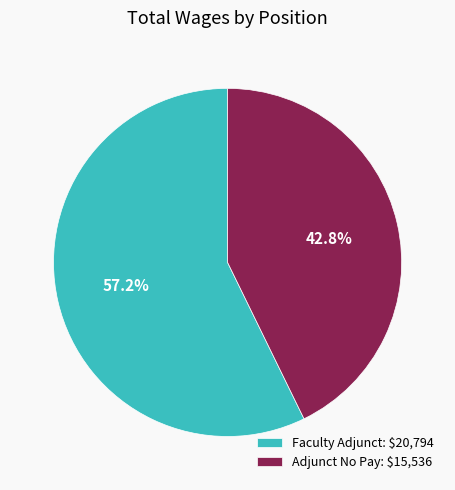

How many segments does this pie chart have?

2